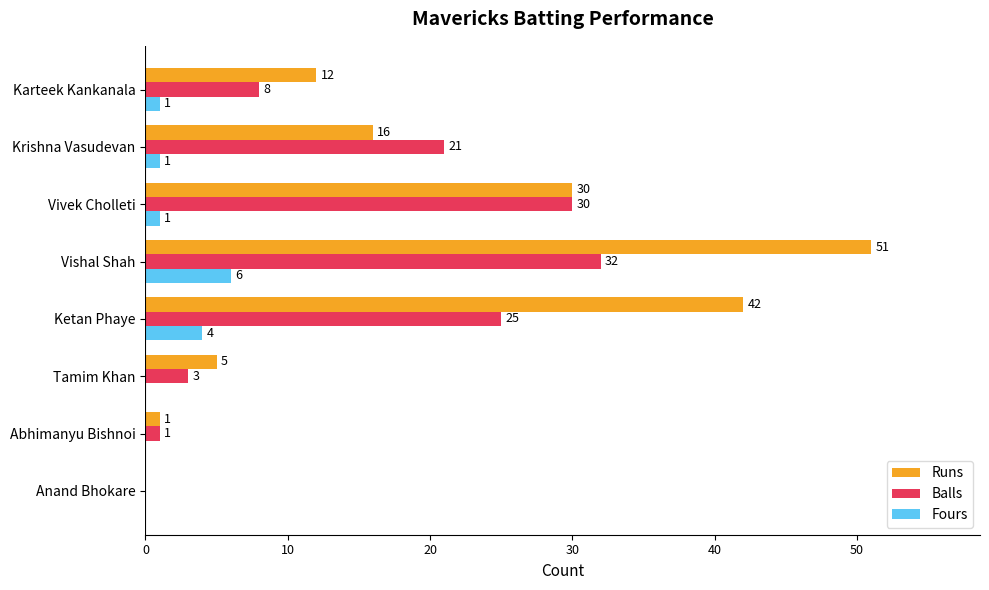

What is the average value of the Runs series?

20